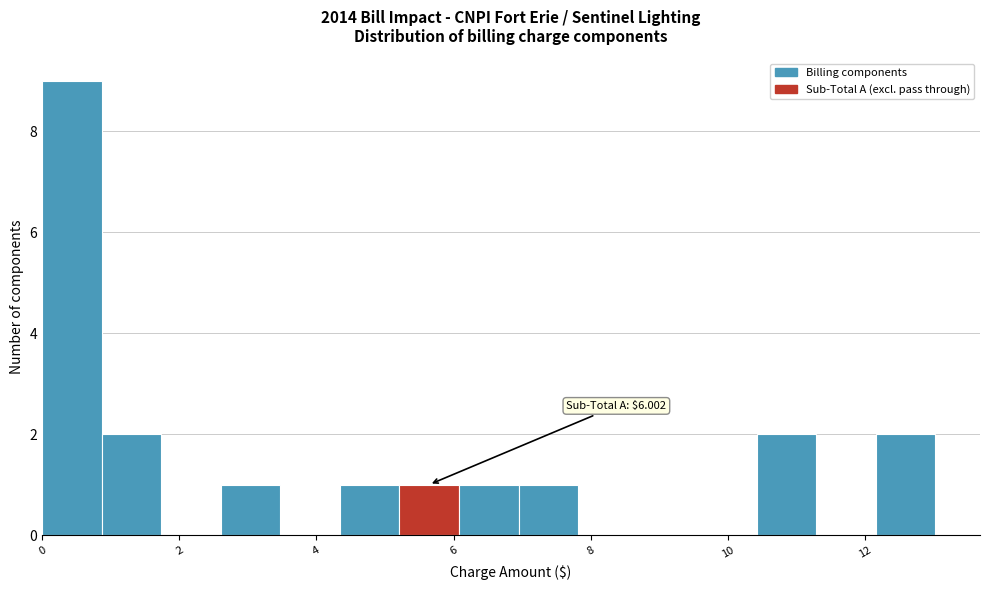

Over which range of the x-axis is the bar tallest?

0.0 to 0.8